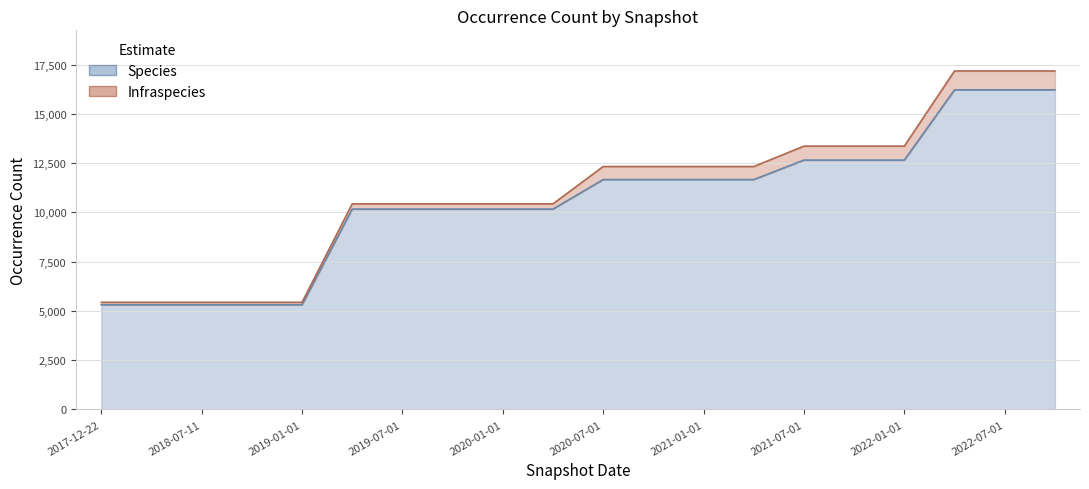

Reading left to right, extract all data points from this chart.

5309	5309	5309	5309	5309	10169	10169	10169	10169	10169	11667	11667	11667	11667	12655	12655	12655	16221	16221	16221